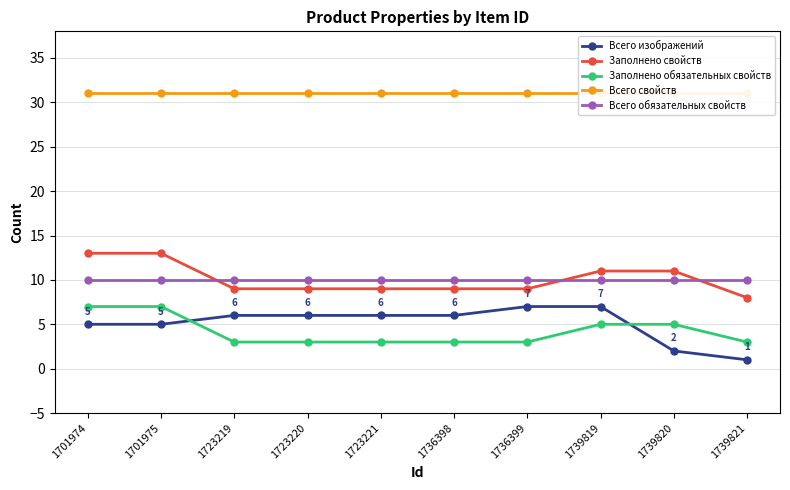

What is the value of the Всего свойств point at the 9th from the left?

31